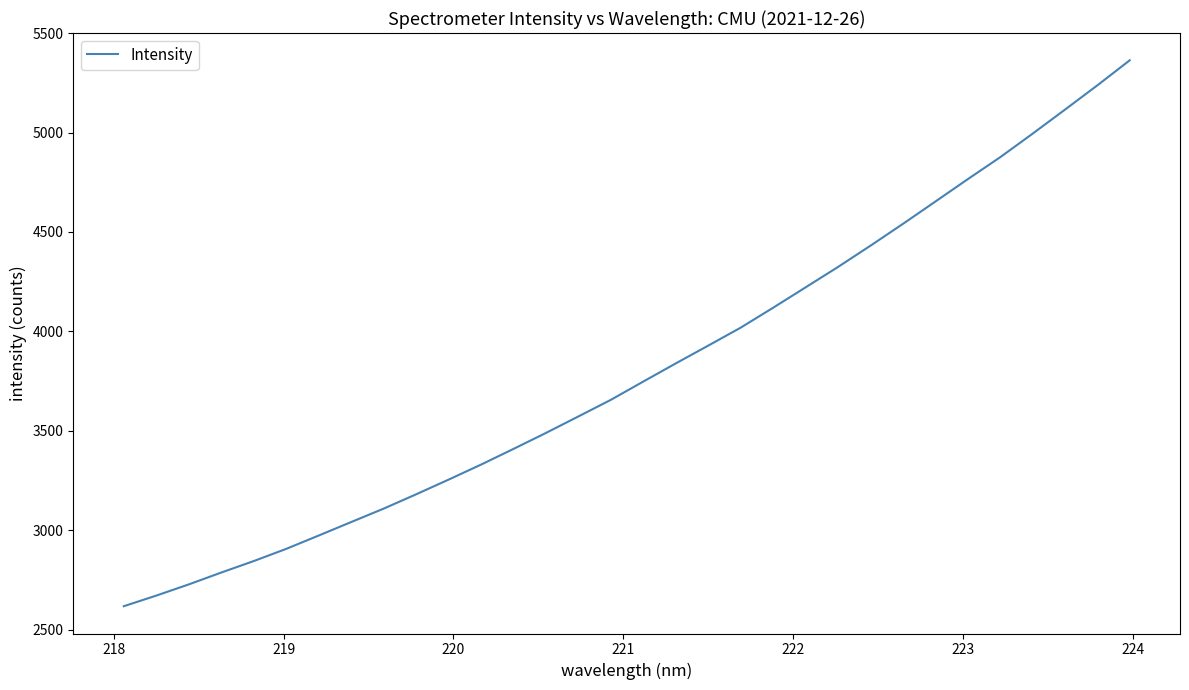

What is the minimum value shown in the chart?

2617.6